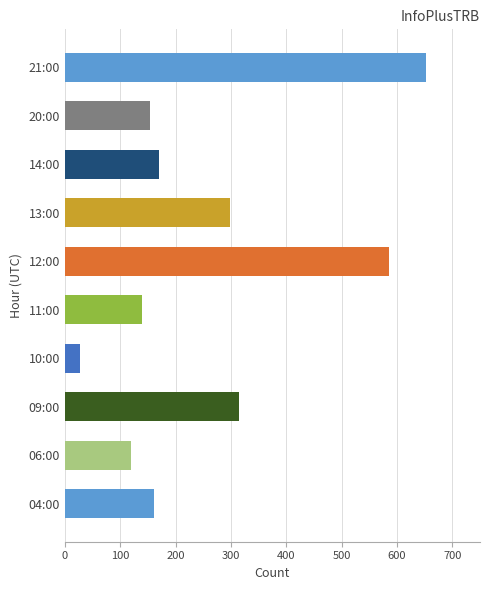

Rank the categories by value from lowest to highest.

10:00, 06:00, 11:00, 20:00, 04:00, 14:00, 13:00, 09:00, 12:00, 21:00